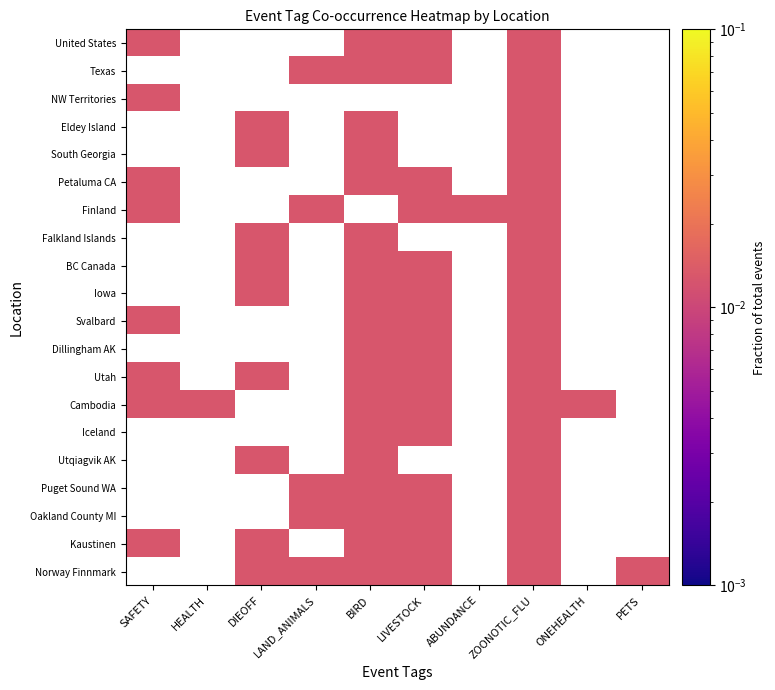

Rank the series by their maximum value, from highest to lowest.

United States, Texas, NW Territories, Eldey Island, South Georgia, Petaluma CA, Finland, Falkland Islands, BC Canada, Iowa, Svalbard, Dillingham AK, Utah, Cambodia, Iceland, Utqiagvik AK, Puget Sound WA, Oakland County MI, Kaustinen, Norway Finnmark